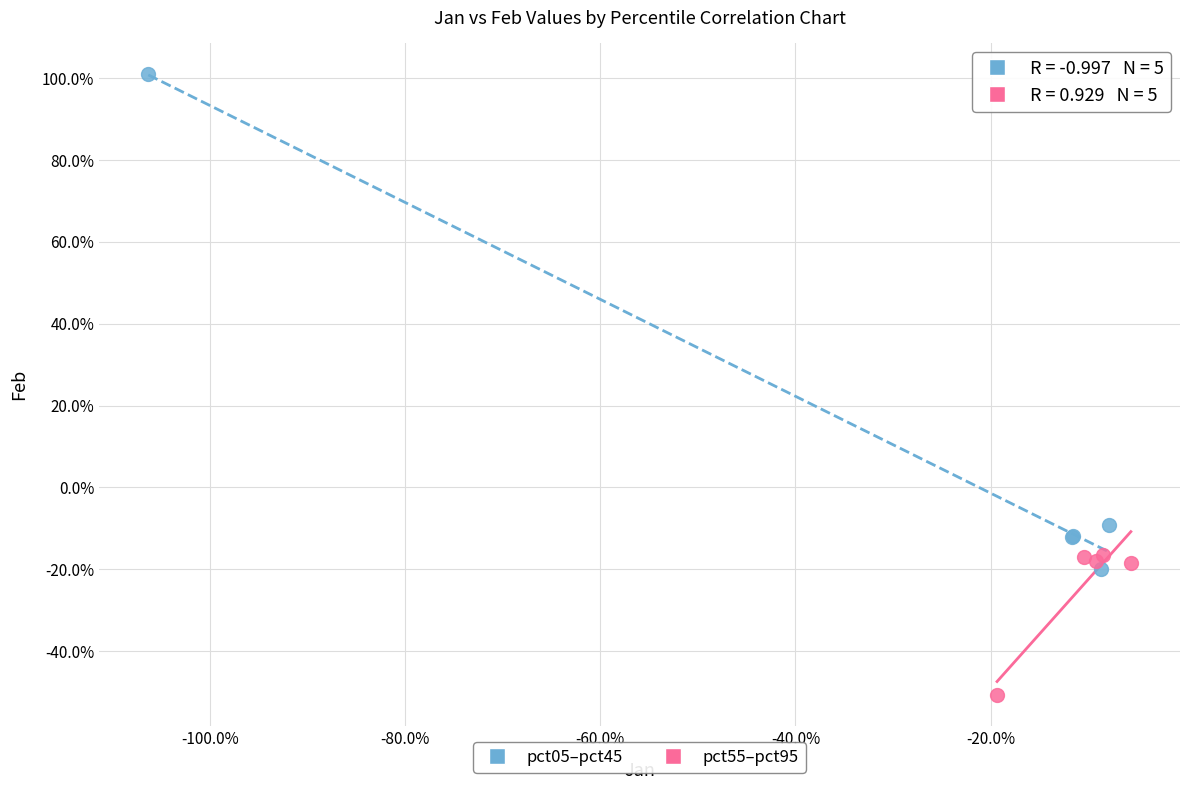

What are all the series names shown in the legend?

pct05–pct45, pct55–pct95